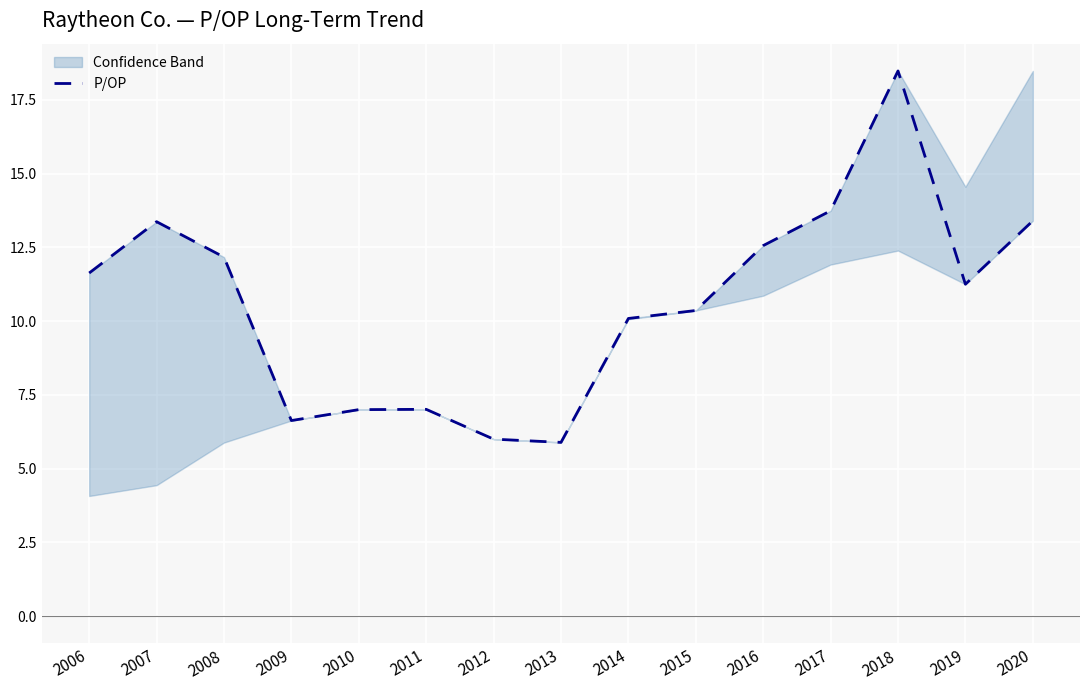

The value at 2011 is 7.0. True or false?

True